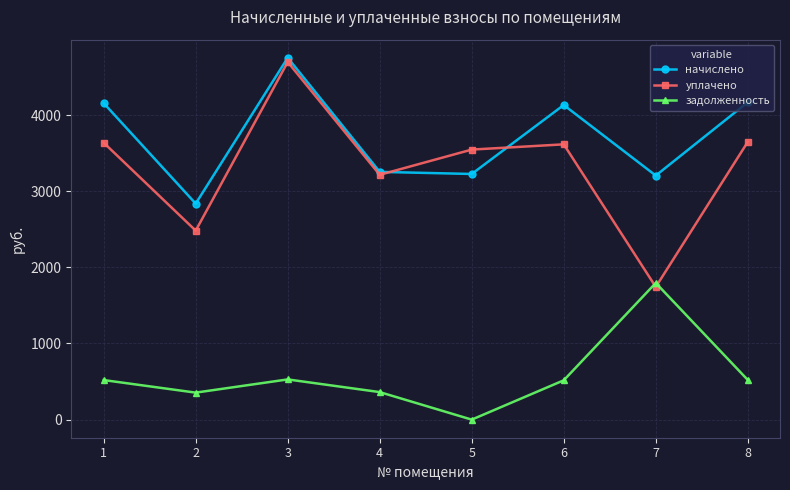

The value of задолженность at 7 is 1795.1. True or false?

True